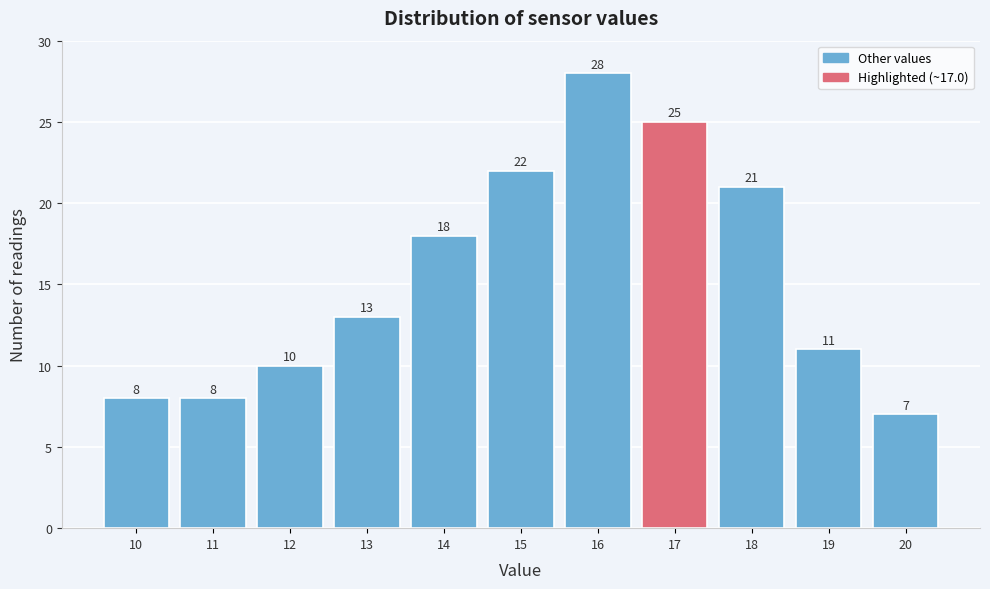

Reading left to right, what are all the values shown in this chart?

8	8	10	13	18	22	28	25	21	11	7